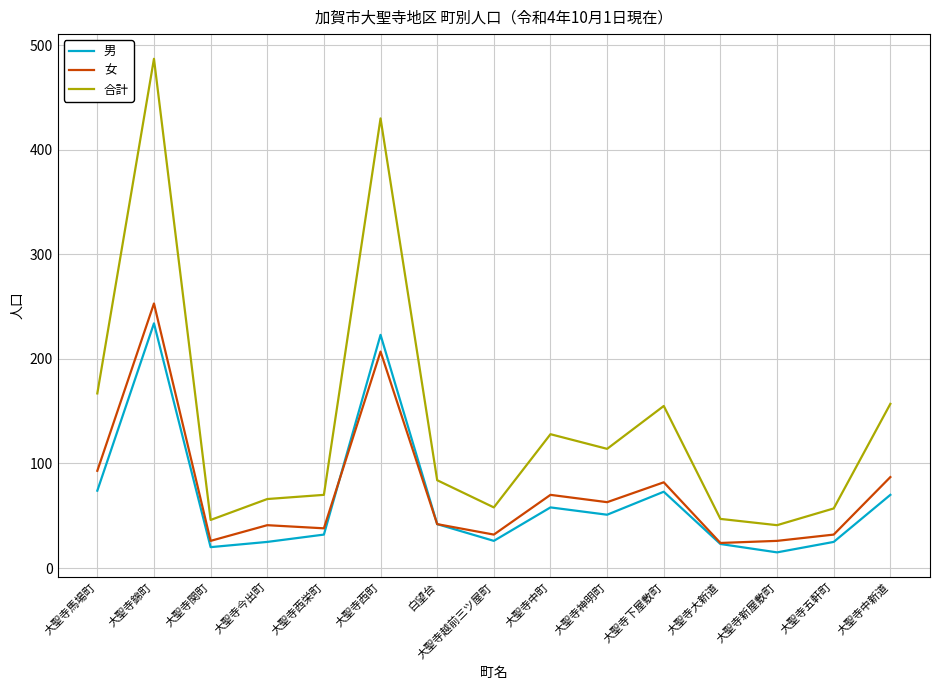

What is the greatest value displayed?

487